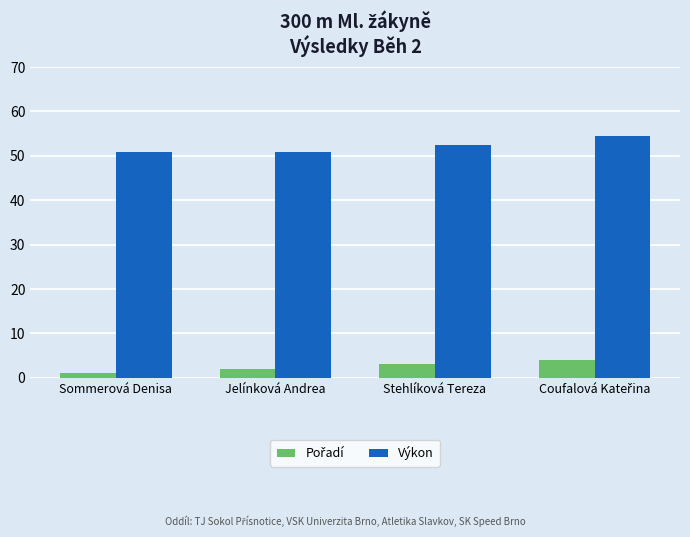

Which series has the largest range (max minus min)?

Výkon